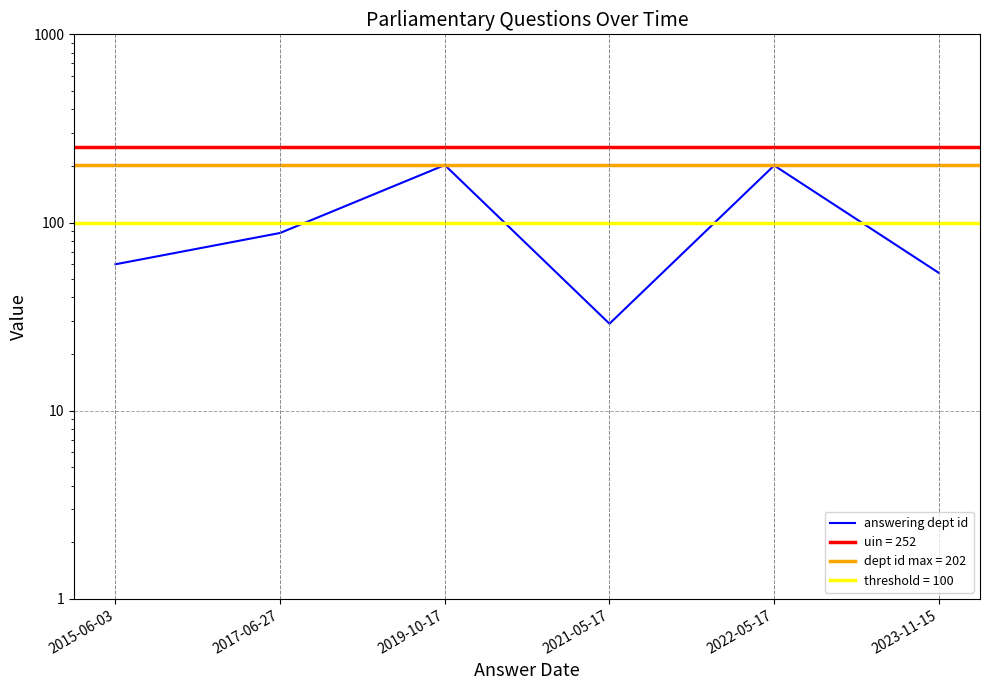

True or false: the data shows 31 at 2023-11-15.

False